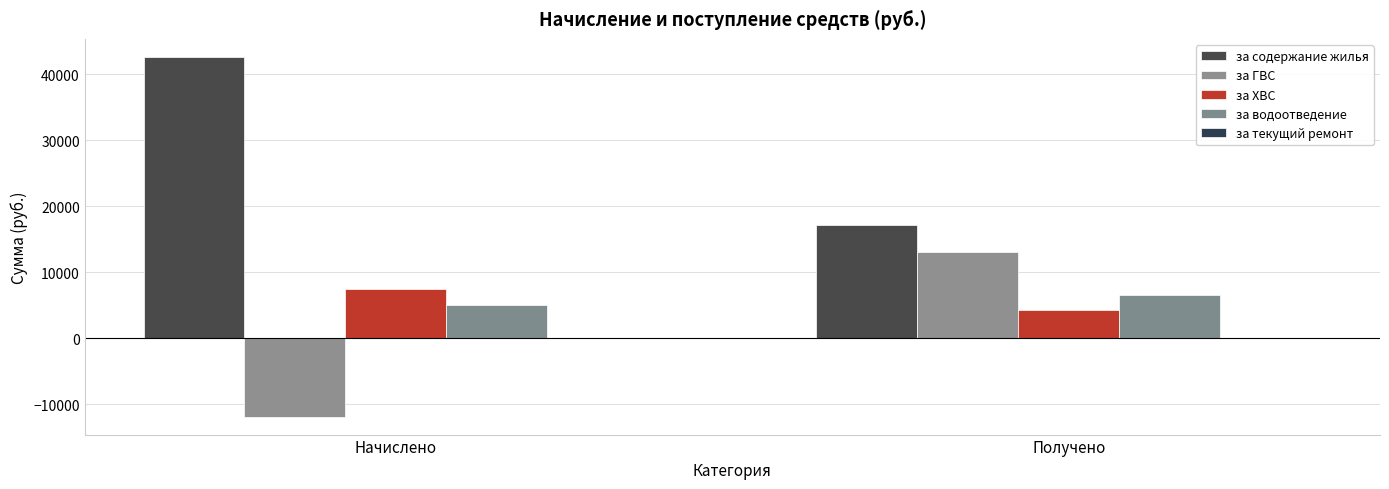

What is the minimum value for за содержание жилья?

17147.8